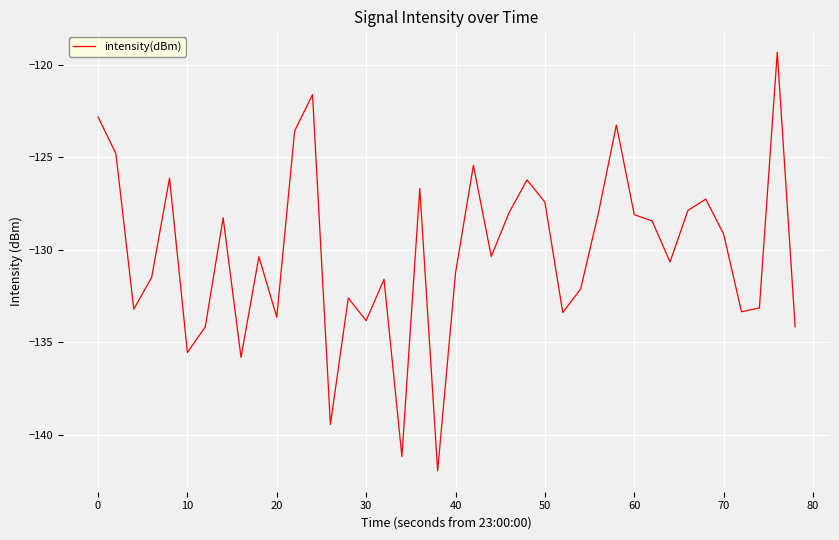

What is the maximum value shown in the chart?

-119.3